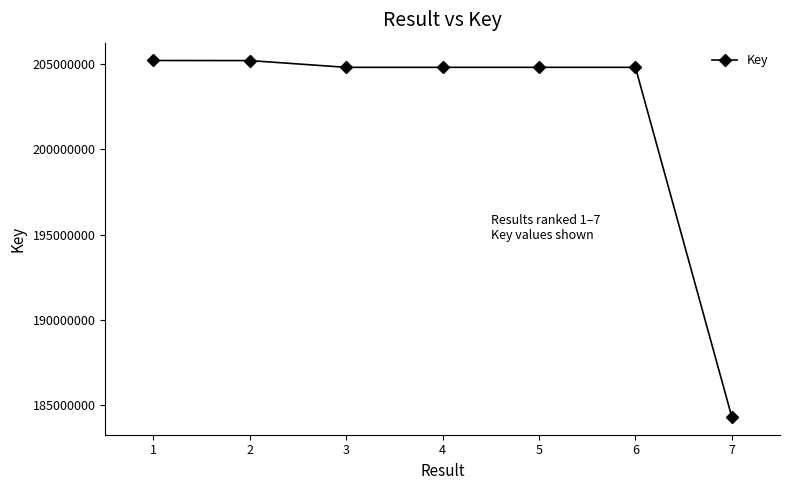

Which label corresponds to the smallest value in the chart?

7